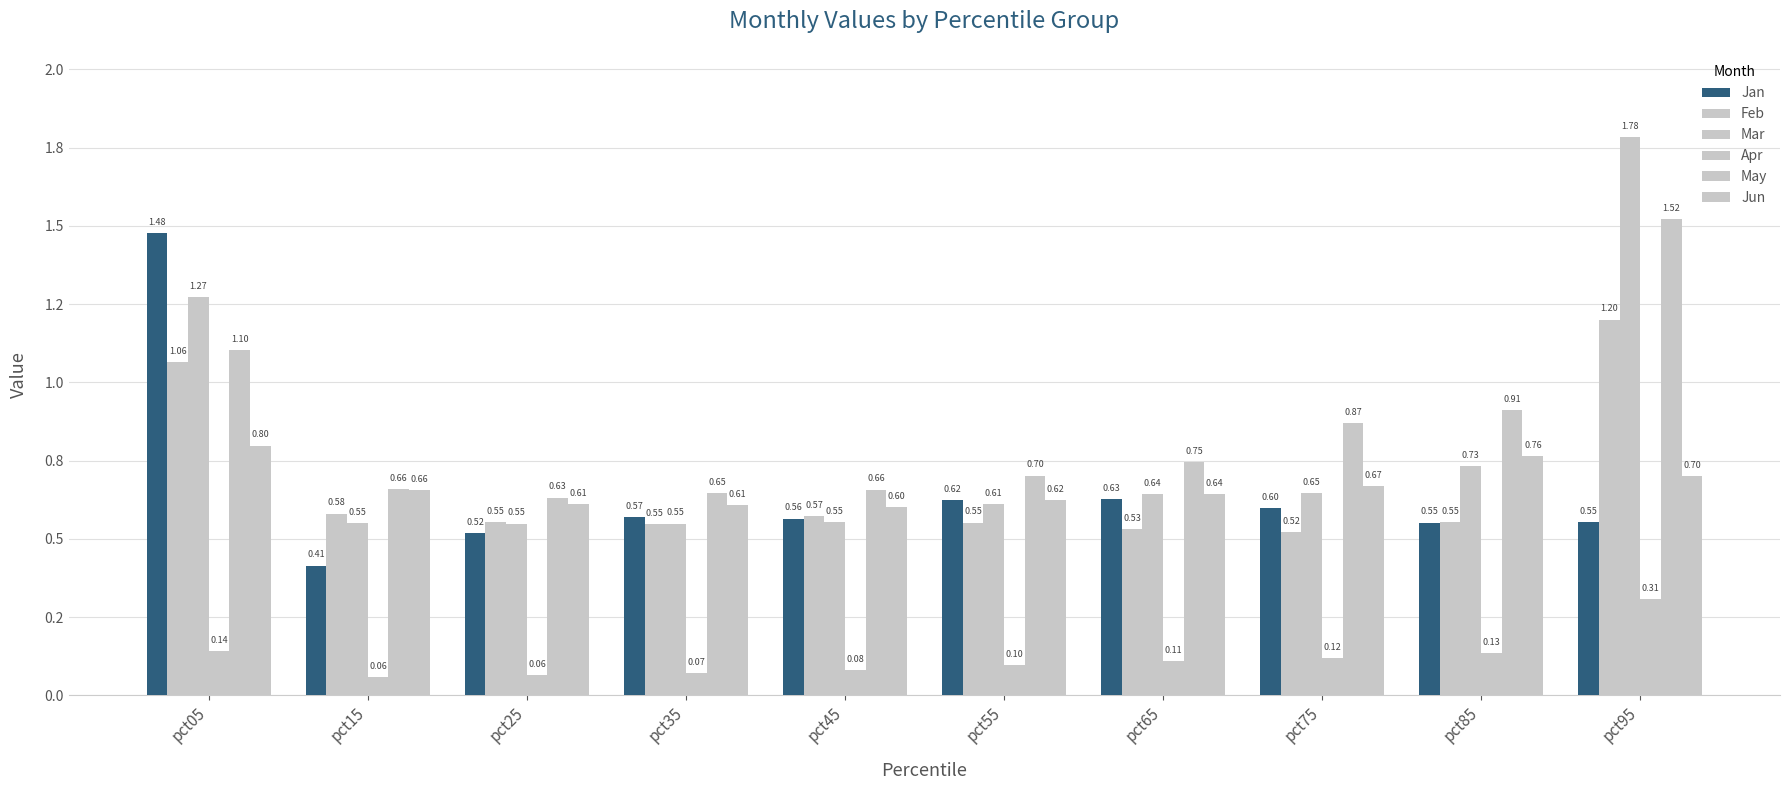

At which label is May closest to 1?

pct85